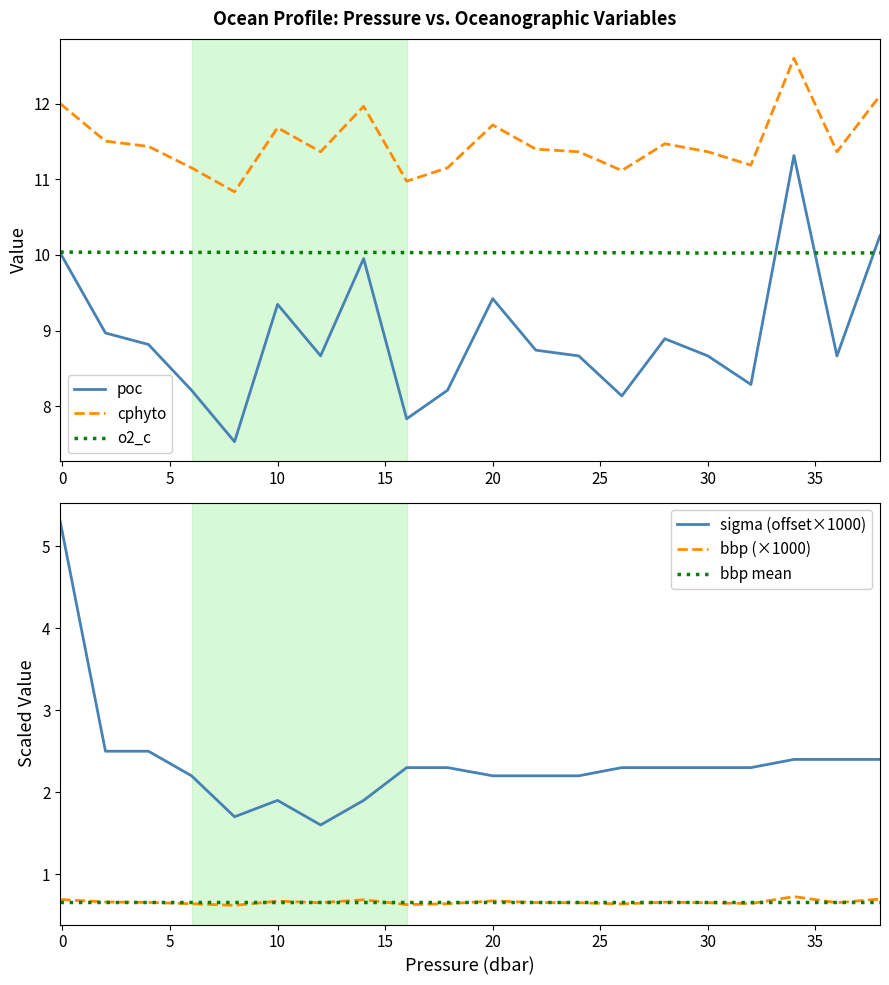

Rank the series by their maximum value, from highest to lowest.

cphyto, poc, o2_c, sigma, bbp